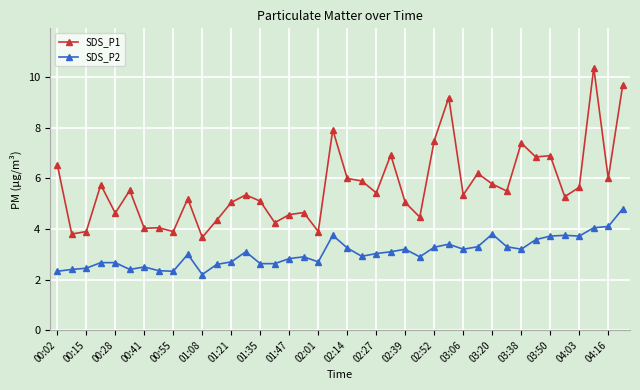

Rank the series by their maximum value, from lowest to highest.

SDS_P2, SDS_P1